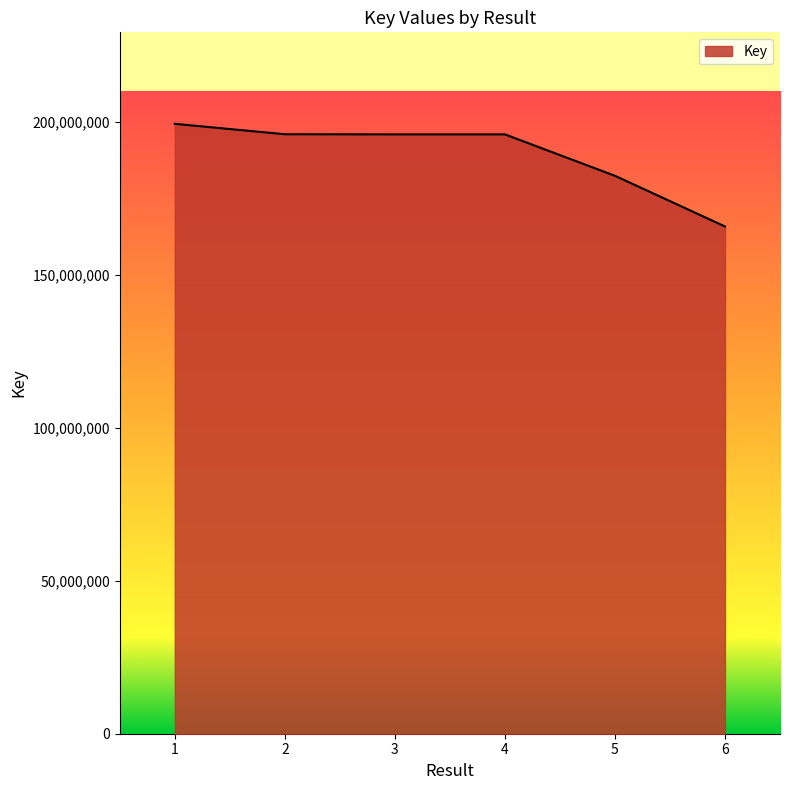

True or false: the data has more than 2 interior local peaks.

False